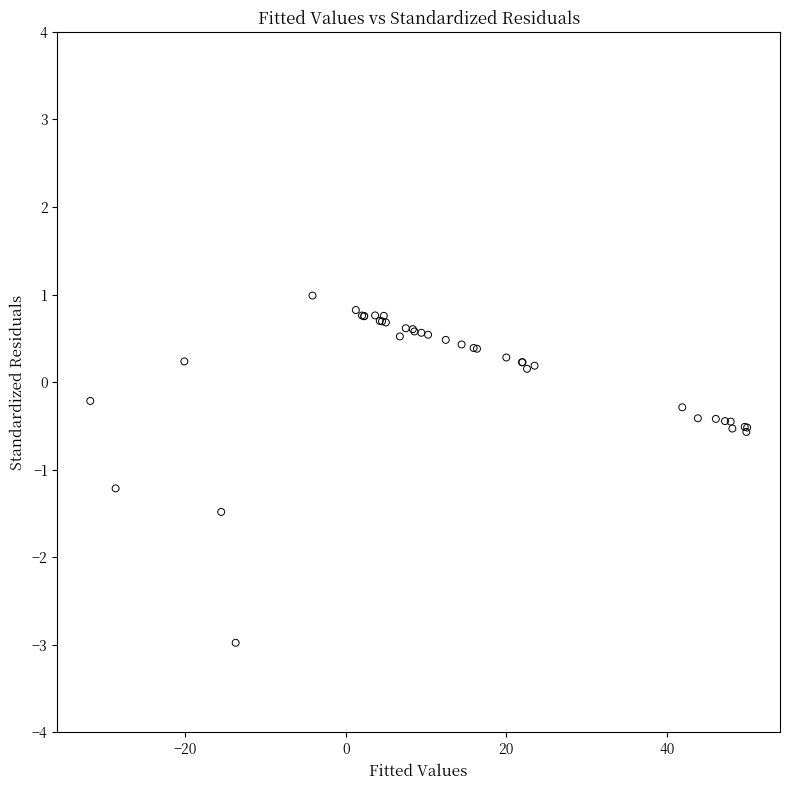

What Y value in the scatter plot is closest to -1?

-1.2